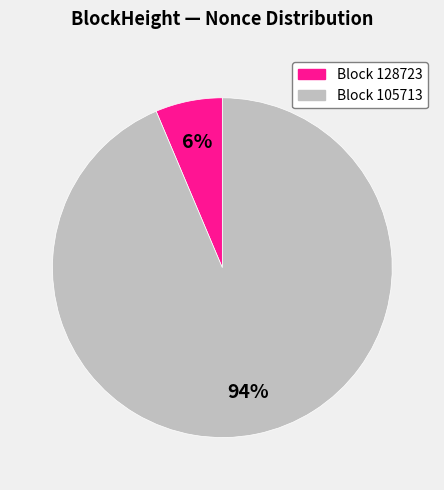

To the nearest percent, what is the average slice percentage?

50%